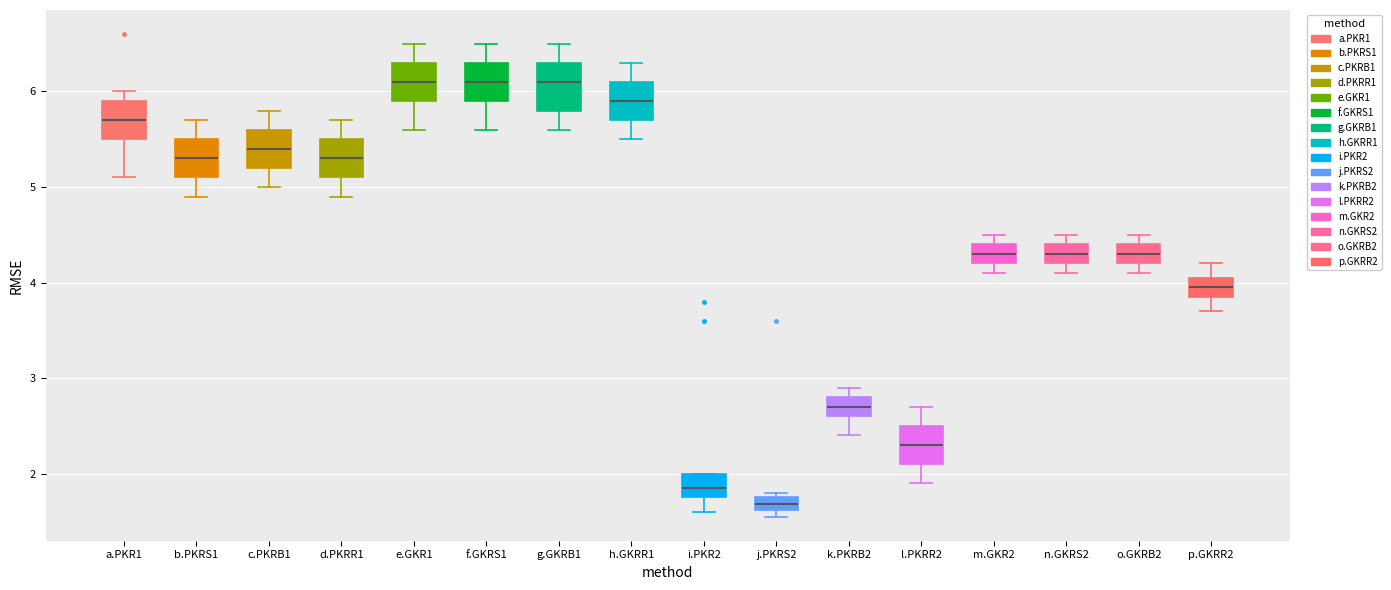

Where does the lower whisker of the box for h.GKRR1 end on the y-axis? The values are not printed on the chart, so give them approximately, as read against the axis.

5.5